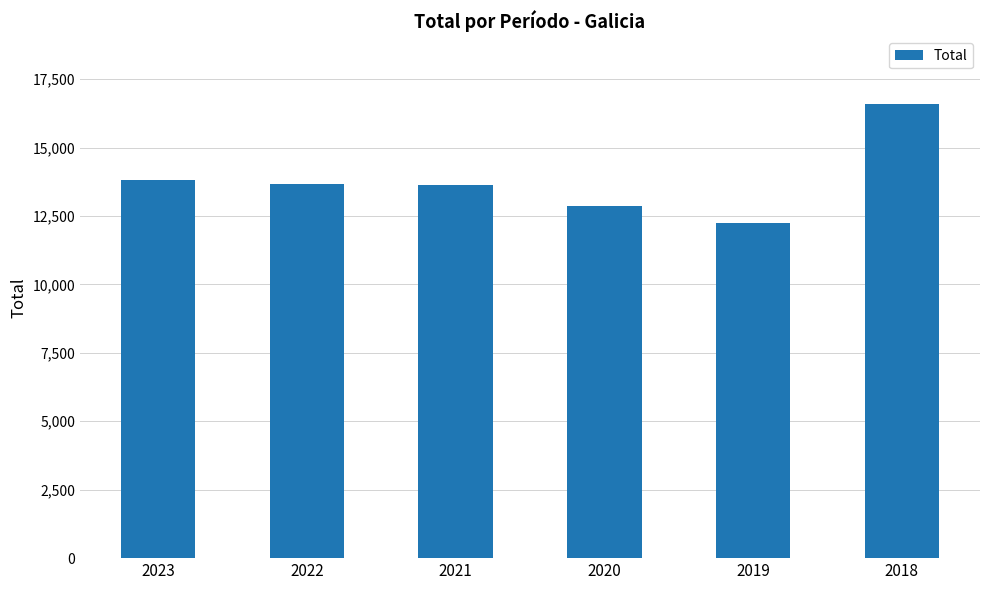

What is the value of the 5th bar from the left?

12259